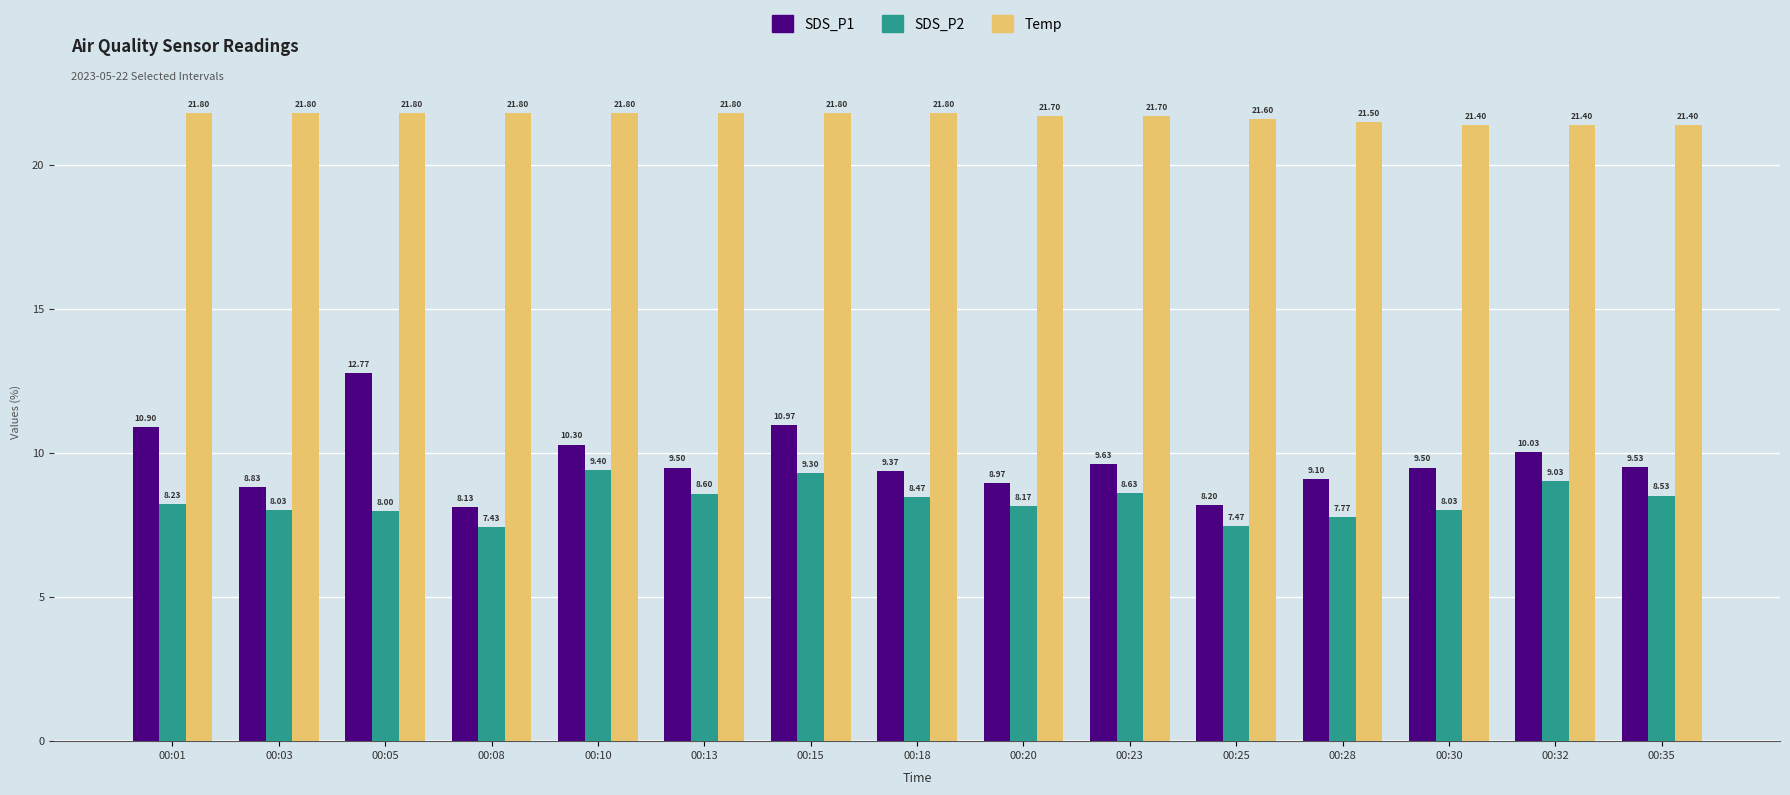

What is the difference between the SDS_P1 values at 00:18 and 00:35?

0.2